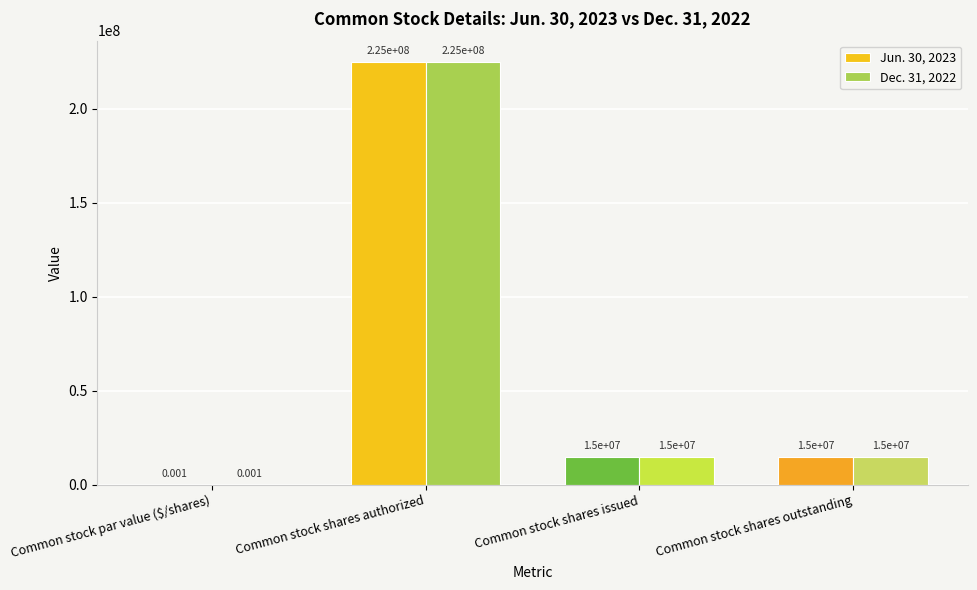

Which category has the highest value in the Dec. 31, 2022 series?

Common stock shares authorized